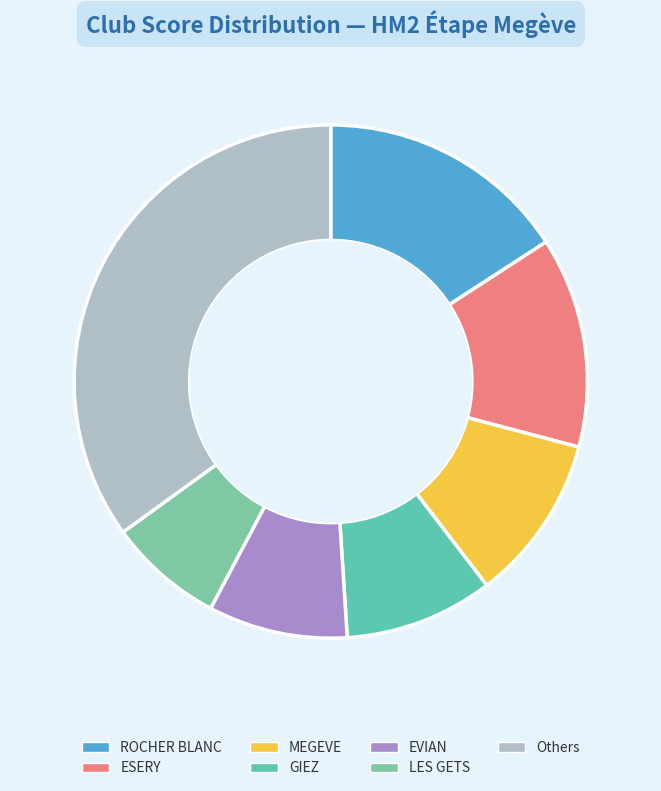

Count the number of slices in the pie.

7